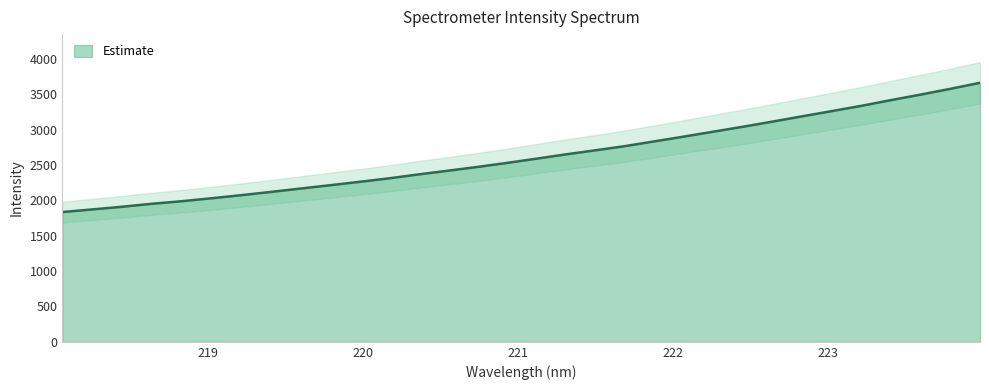

What is the maximum value for Estimate?

3663.2